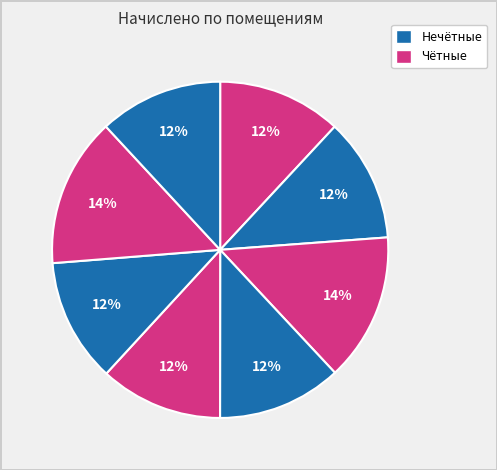

Count the number of slices in the pie.

8